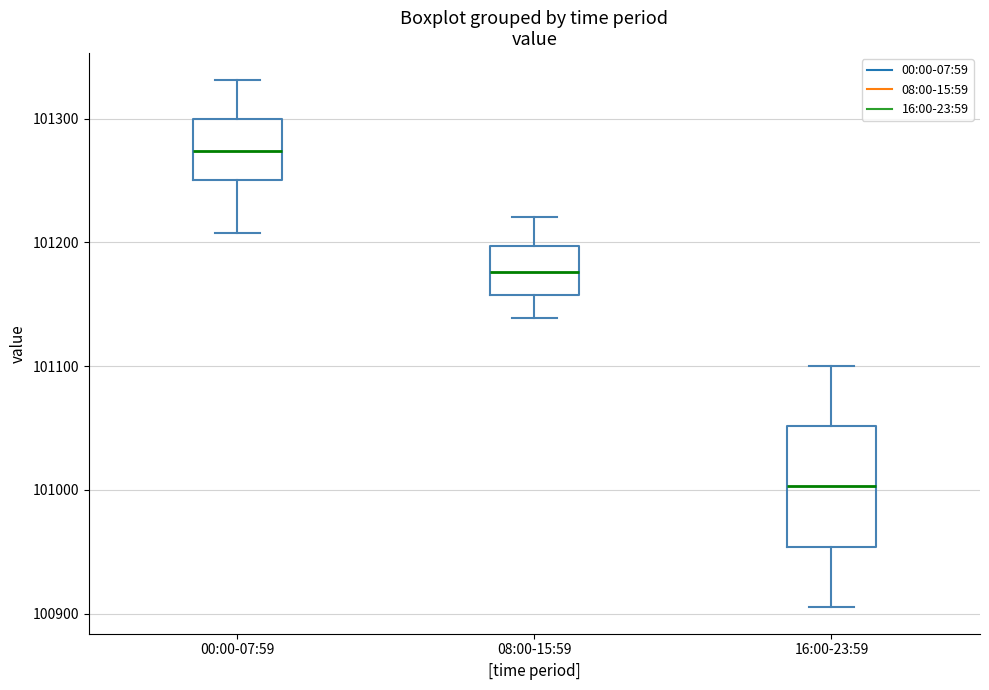

Reading left to right, read every box against the y-axis: the position of its median line, the range the box covers, and the ends of its whiskers. The values are not printed on the chart, so give them approximately, as read against the axis.

00:00-07:59: median 101270, box 101250 to 101300, whiskers 101210 to 101330
08:00-15:59: median 101180, box 101160 to 101200, whiskers 101140 to 101220
16:00-23:59: median 101000, box 100950 to 101050, whiskers 100910 to 101100